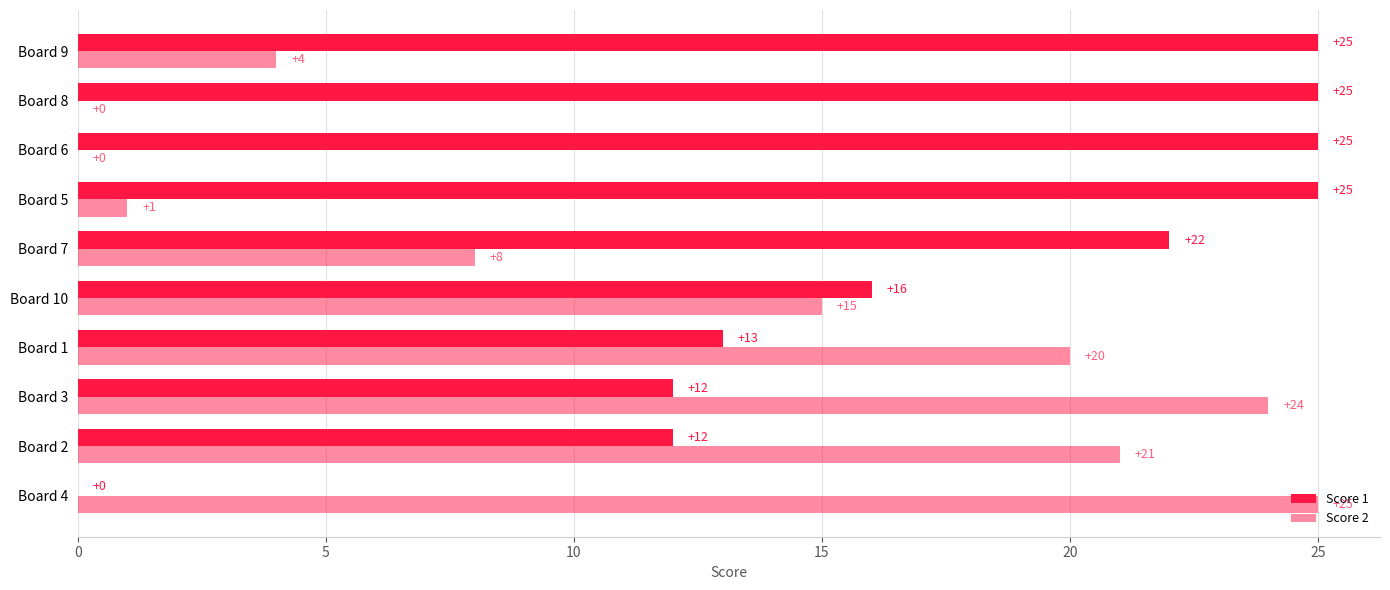

How many positive values does the Score 1 series have?

9